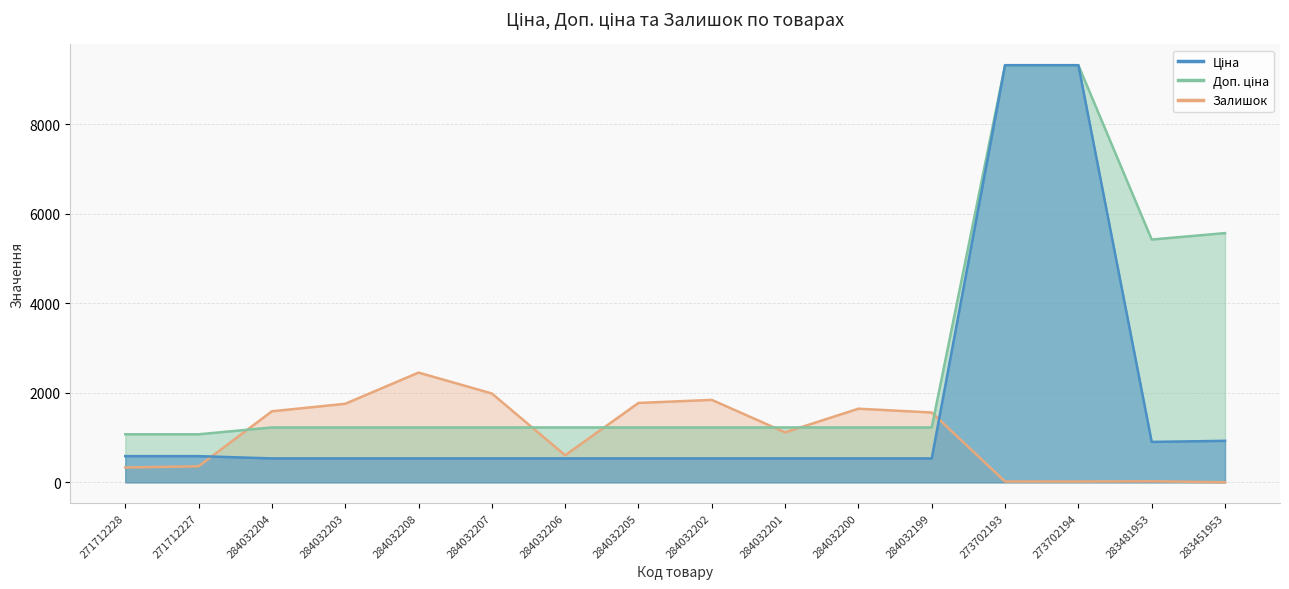

What is the label of the 15th point from the left?

283481953